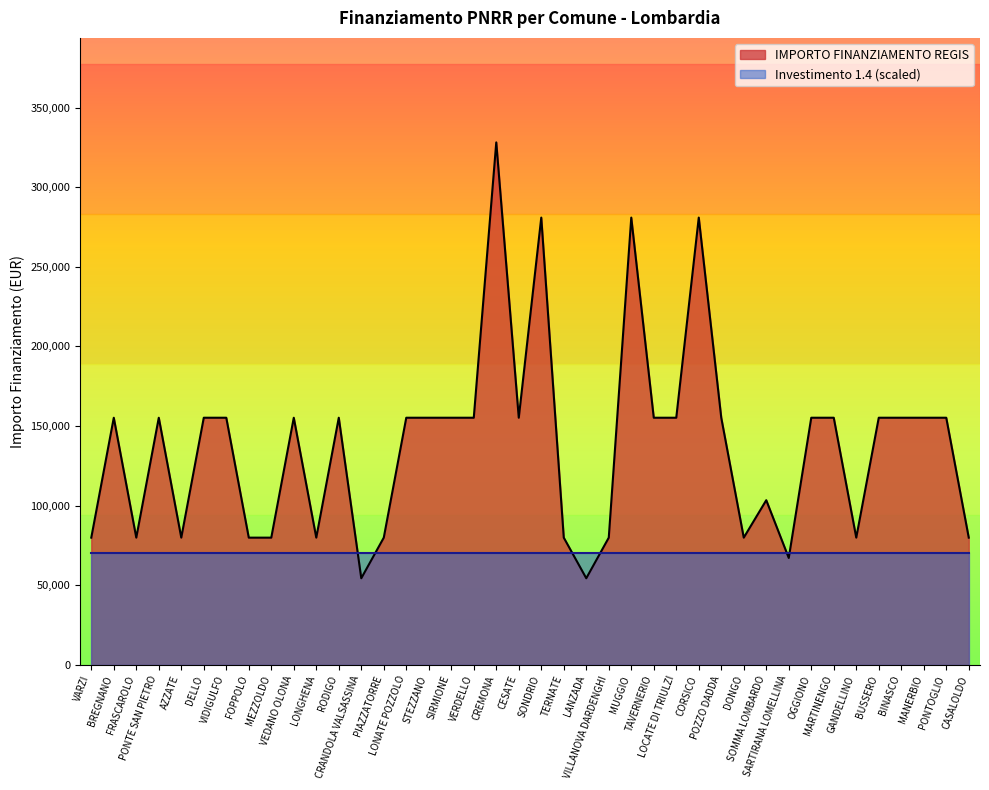

What is the change in value from VILLANOVA DARDENGHI to MARTINENGO?

+75312